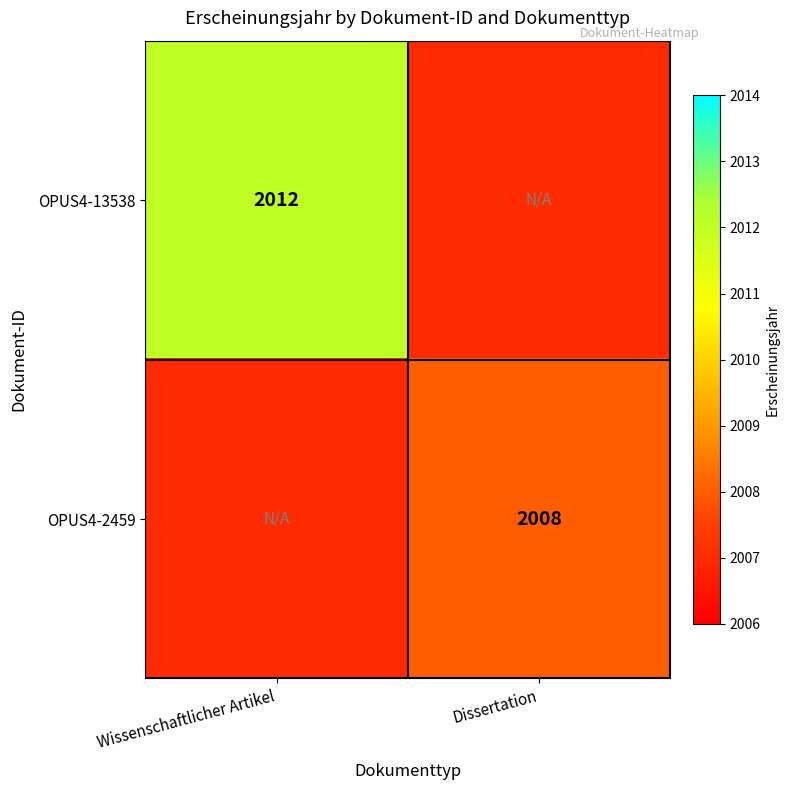

Is it true that OPUS4-13538 equals 2012 at Wissenschaftlicher Artikel?

True